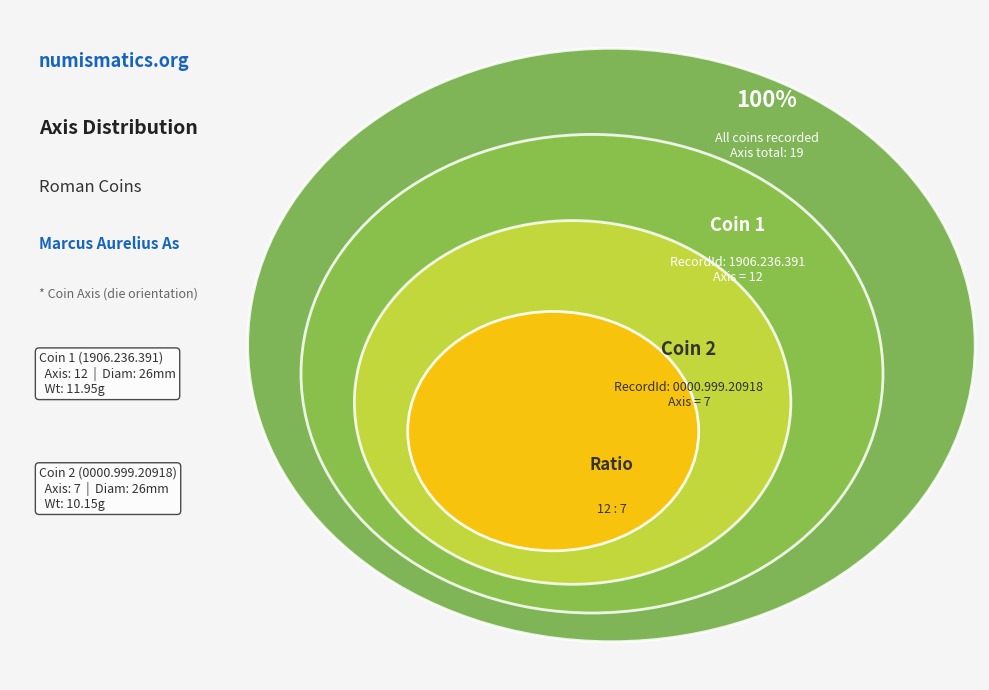

To the nearest percent, what is the combined percentage of 0000.999.20918 and 1906.236.391?

100%